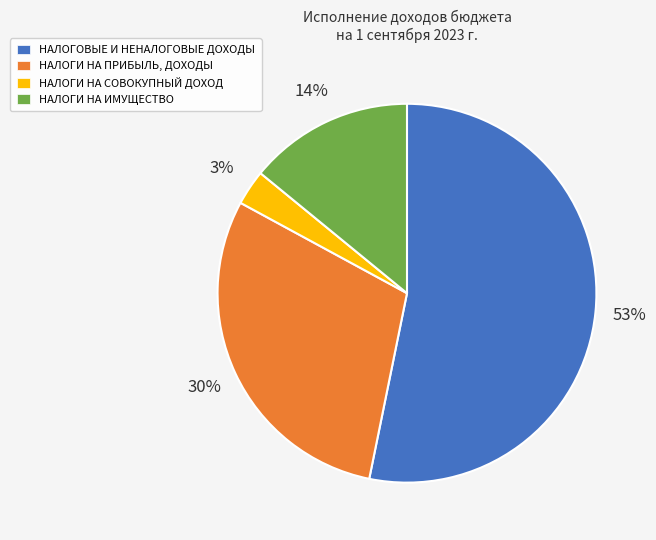

To the nearest percent, what is the difference between the largest and smallest slice percentages?

50%